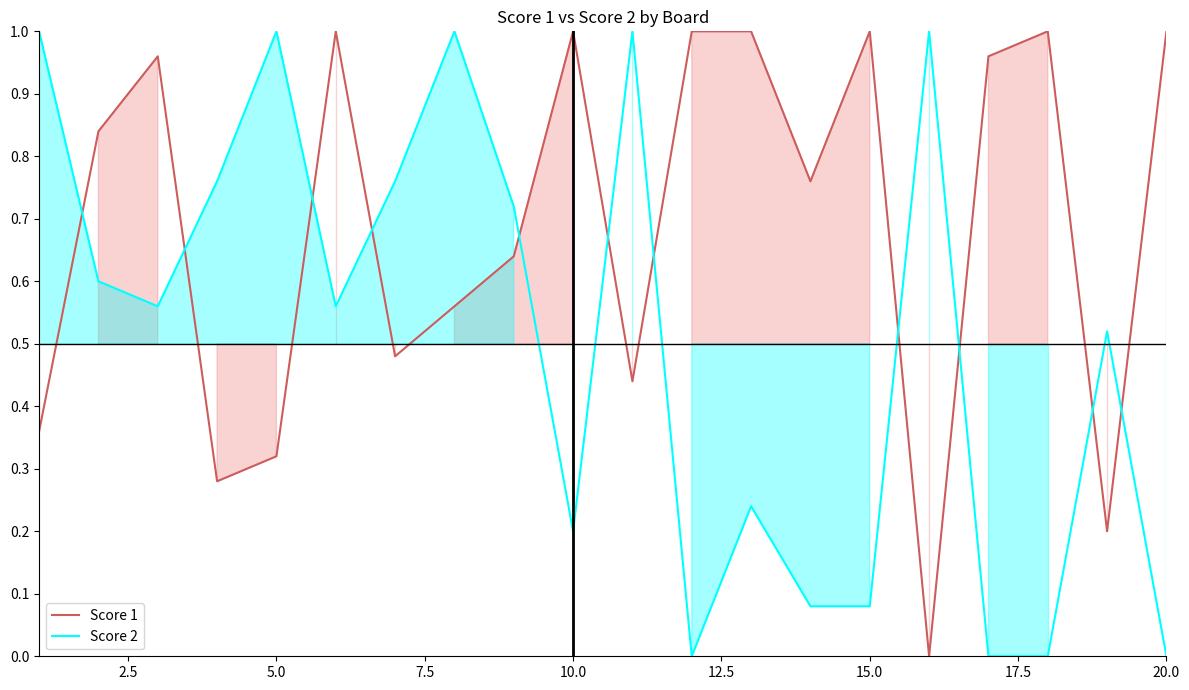

True or false: Score 1 has a value of 0.3 at 15.0.

False